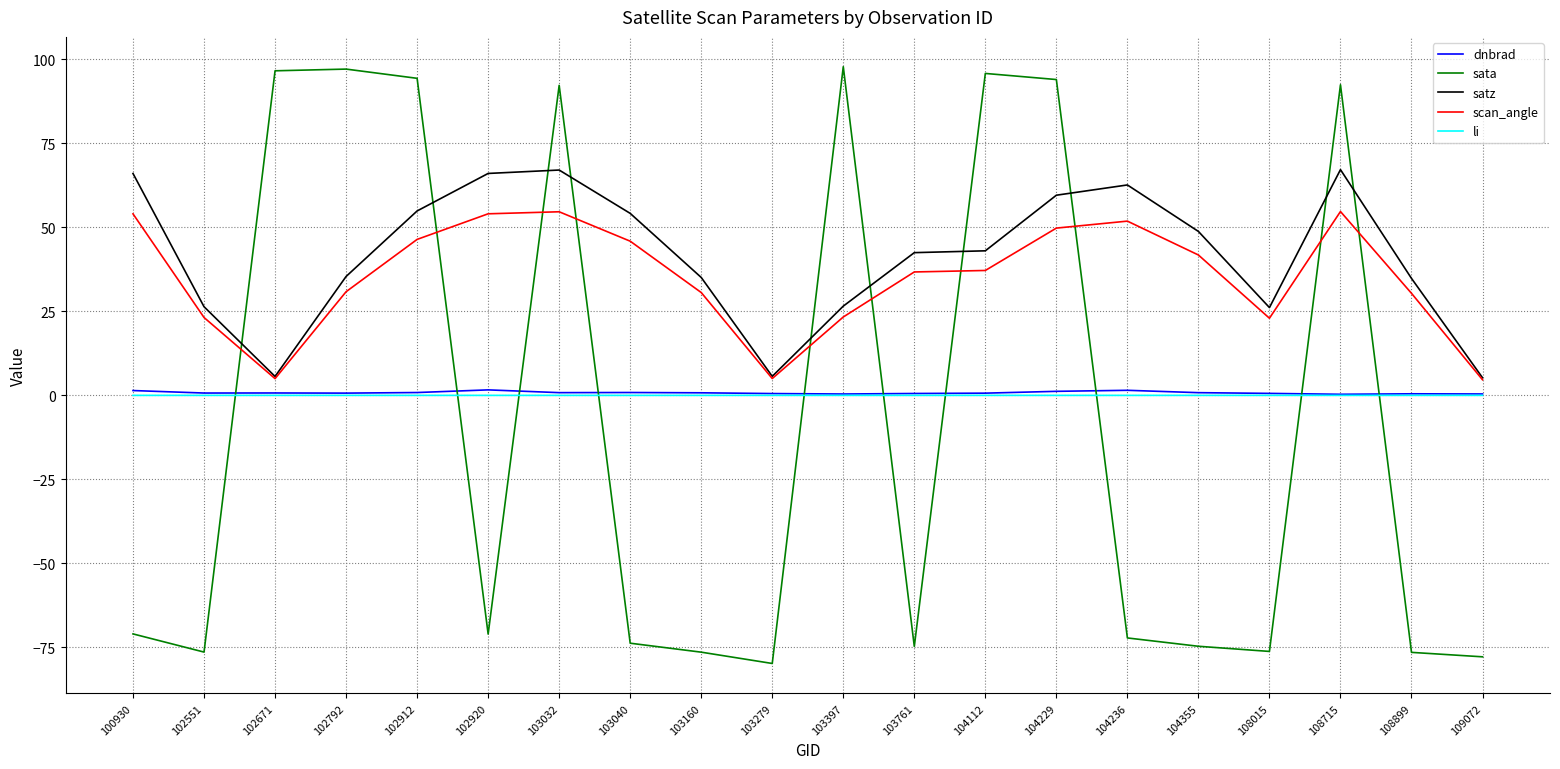

Is the value of scan_angle at 109072 greater than the value of li at 103040?

Yes